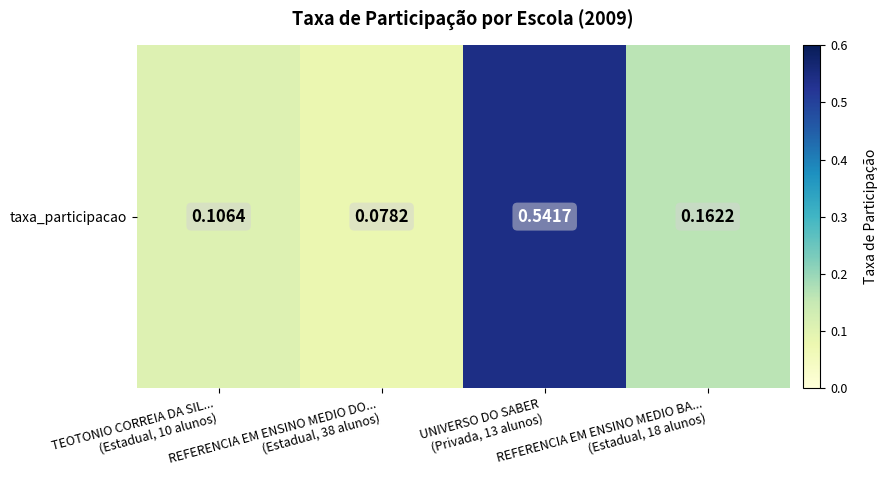

List the labels in order of value, smallest first.

REFERENCIA EM ENSINO MEDIO DO...
(Estadual, 38 alunos), TEOTONIO CORREIA DA SIL...
(Estadual, 10 alunos), REFERENCIA EM ENSINO MEDIO BA...
(Estadual, 18 alunos), UNIVERSO DO SABER
(Privada, 13 alunos)